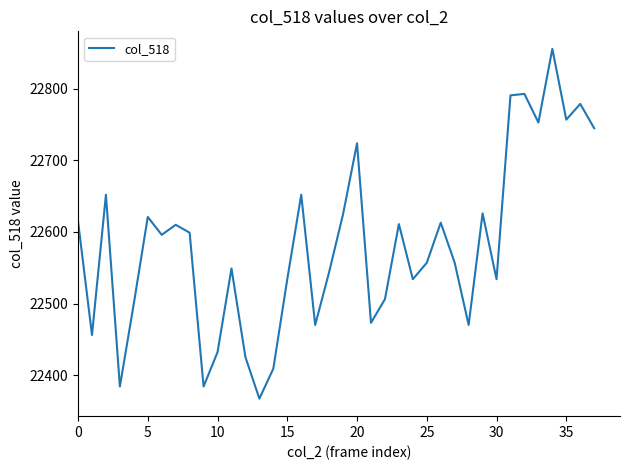

What is the difference between the maximum and minimum values?

489